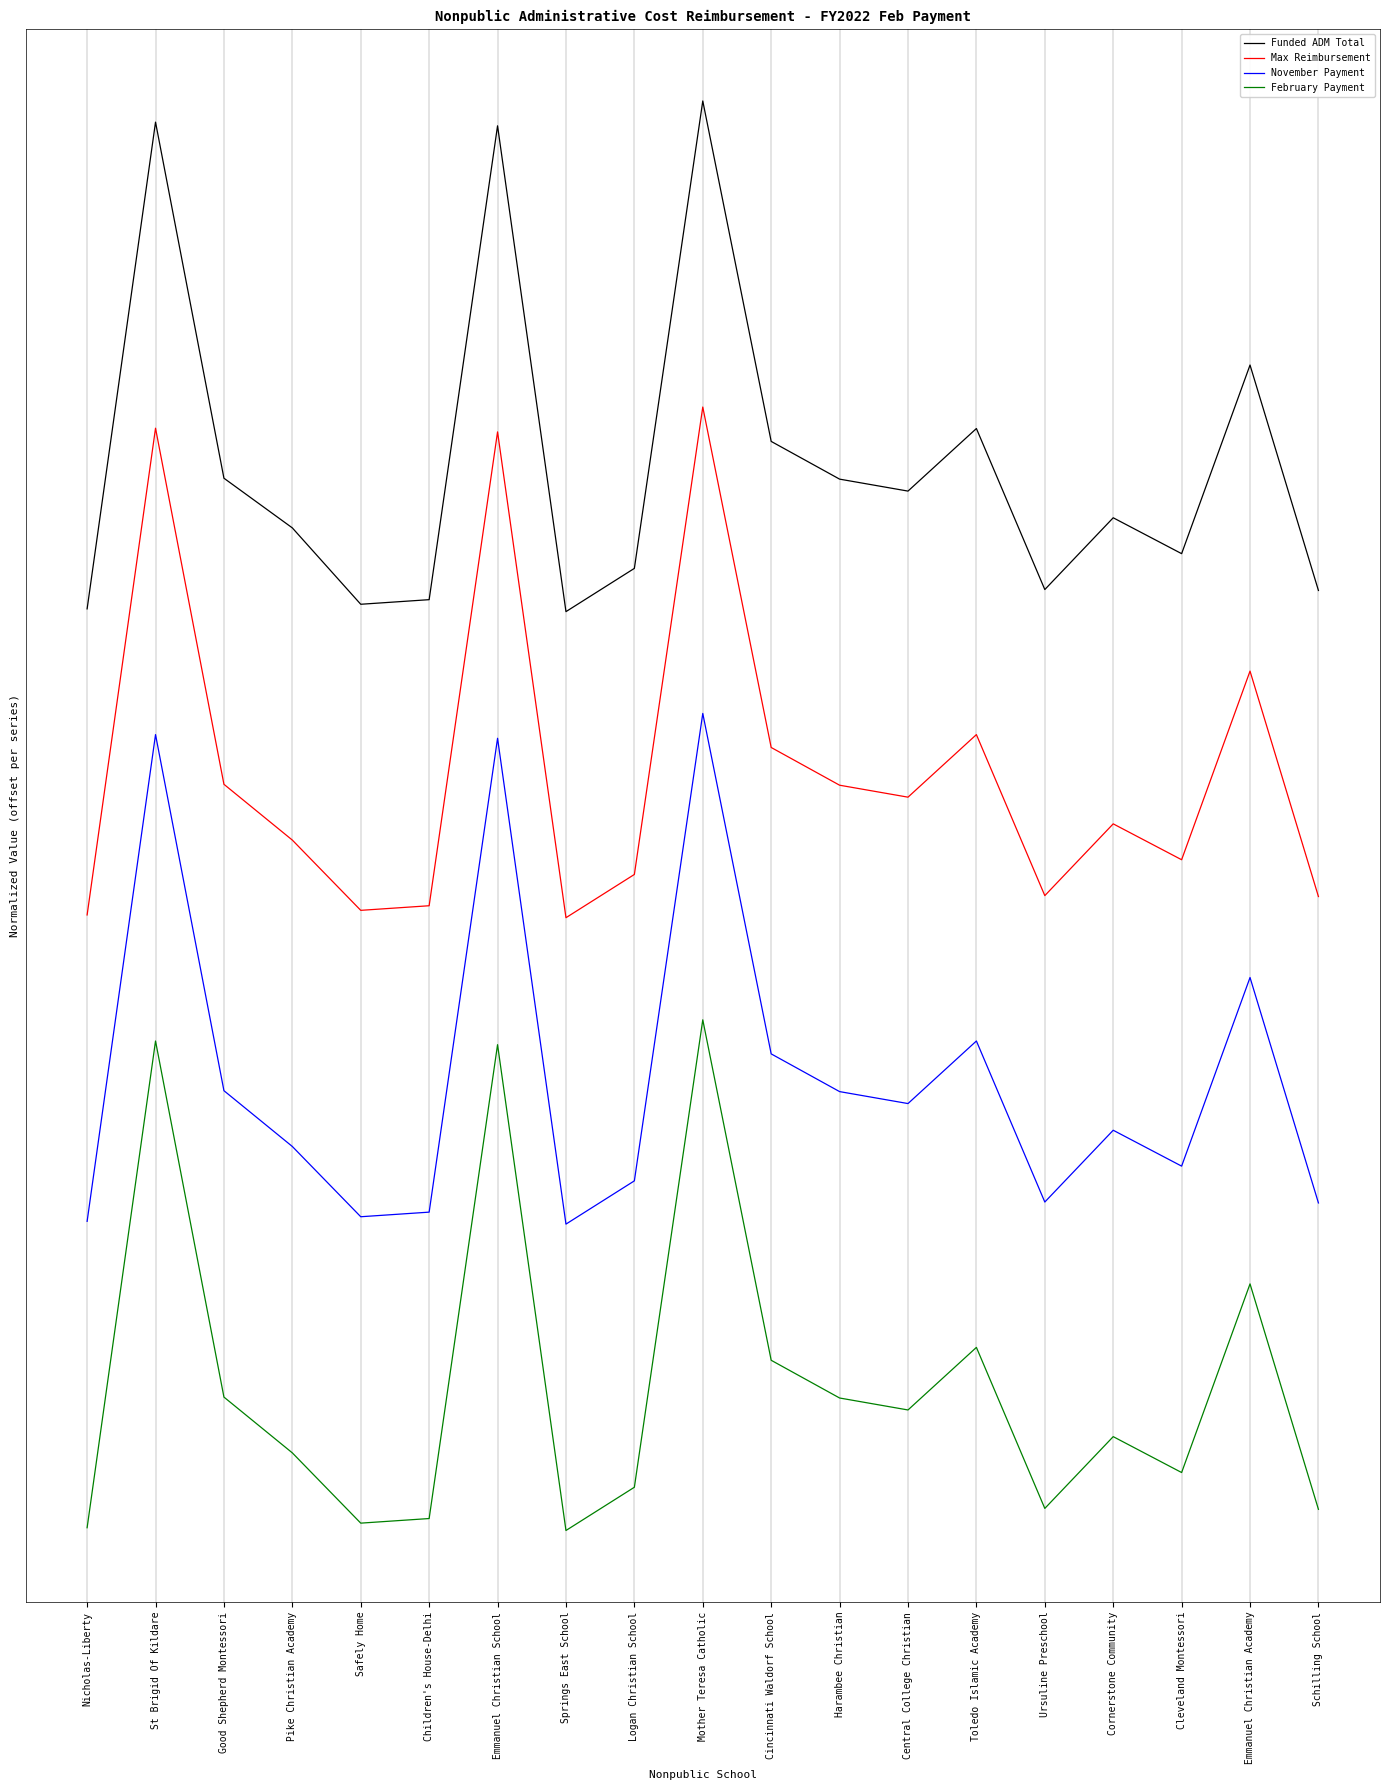

Rank the categories by Max Reimbursement value from highest to lowest.

Mother Teresa Catholic, St Brigid Of Kildare, Emmanuel Christian School, Emmanuel Christian Academy, Toledo Islamic Academy, Cincinnati Waldorf School, Good Shepherd Montessori, Harambee Christian, Central College Christian, Cornerstone Community, Pike Christian Academy, Cleveland Montessori, Logan Christian School, Ursuline Preschool, Schilling School, Children's House-Delhi, Safely Home, Nicholas-Liberty, Springs East School